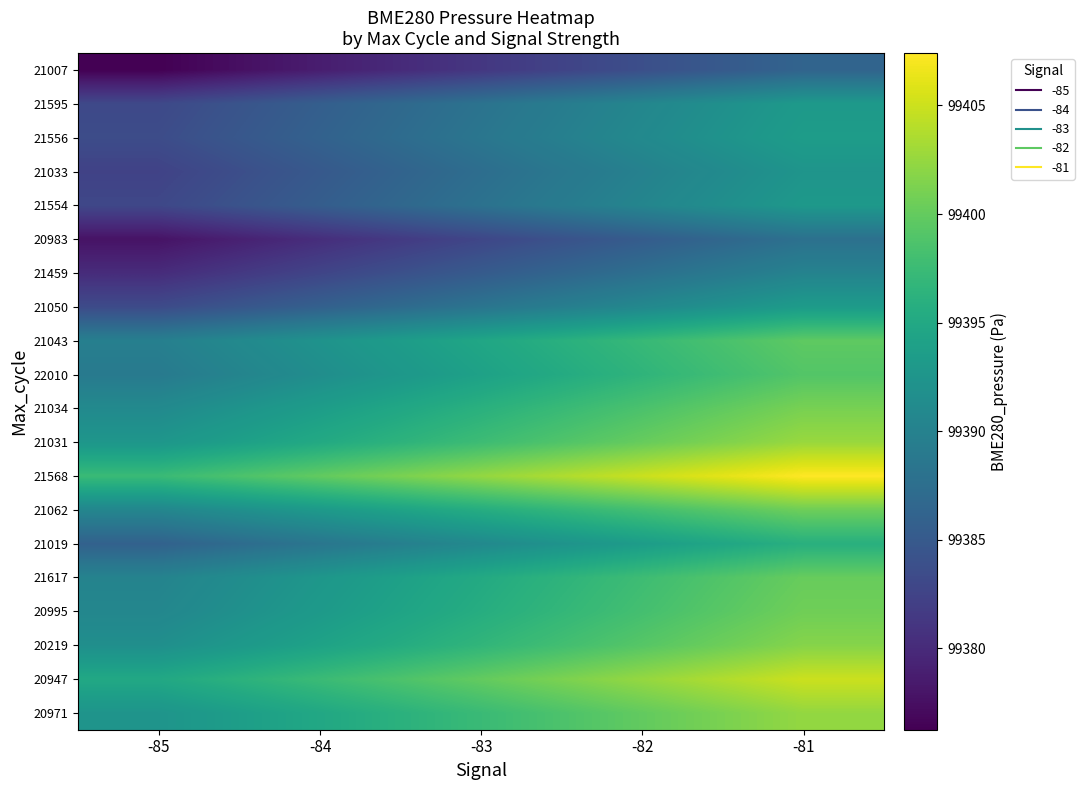

What is the greatest value displayed?

99407.4